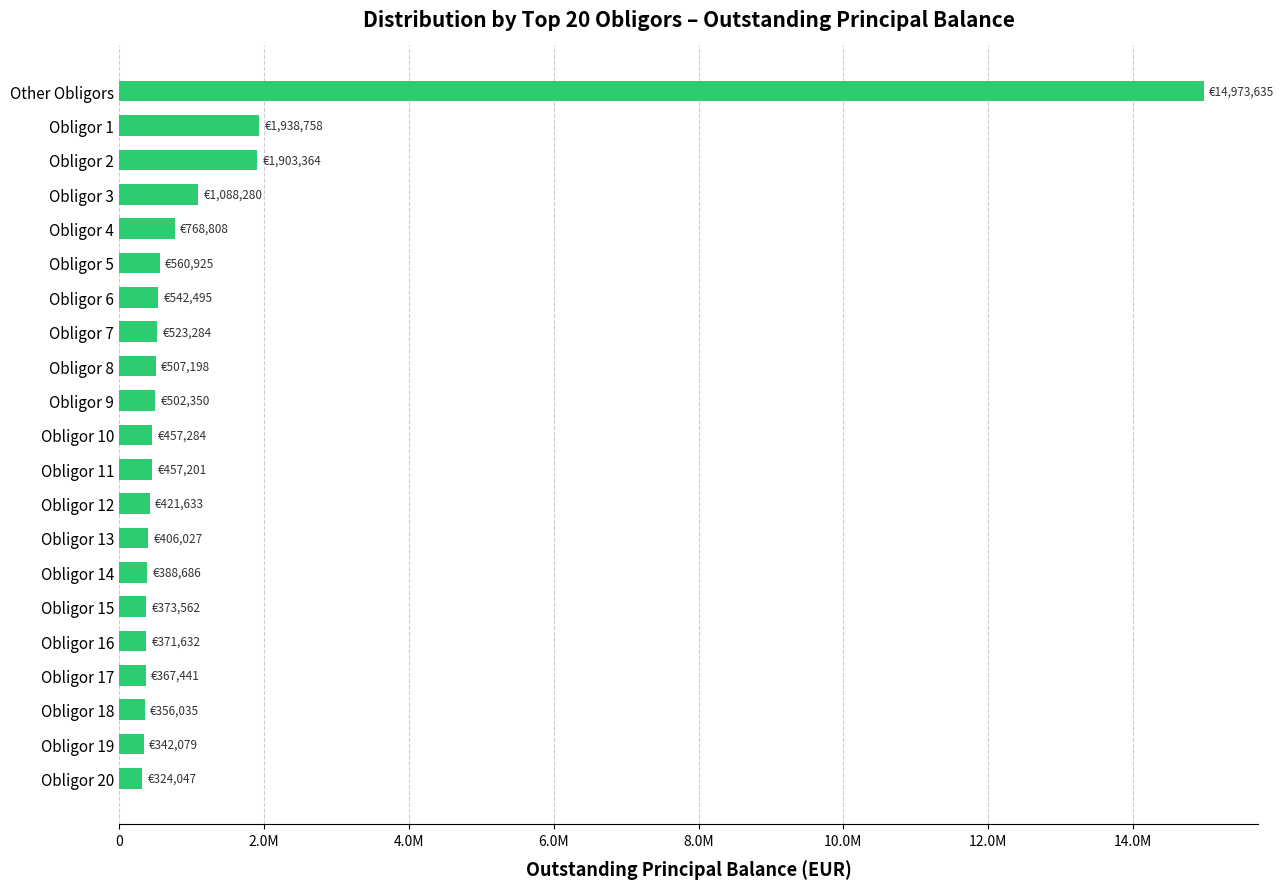

What is the difference between the second highest and minimum values?

1614710.8